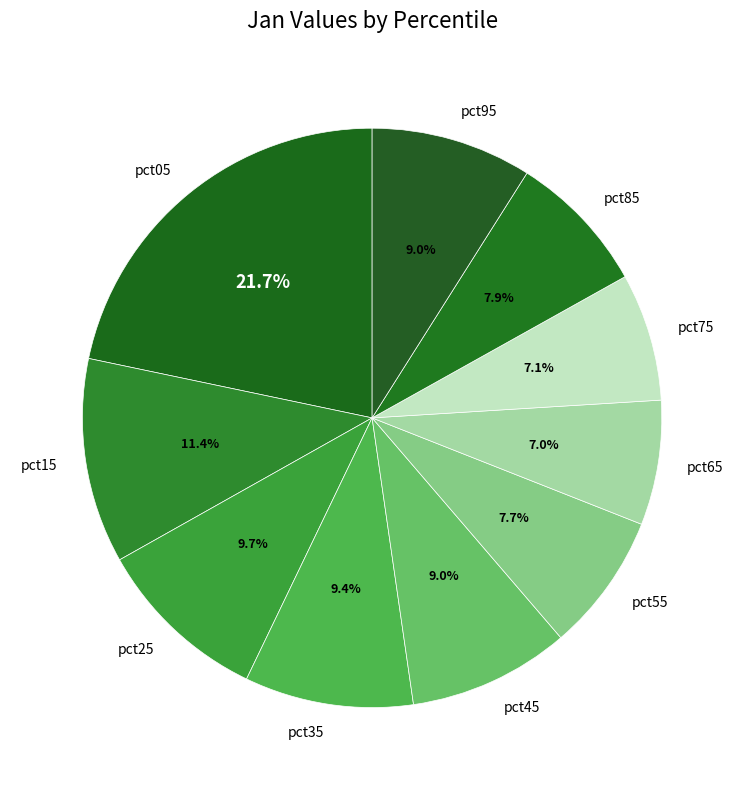

Count the number of slices in the pie.

10